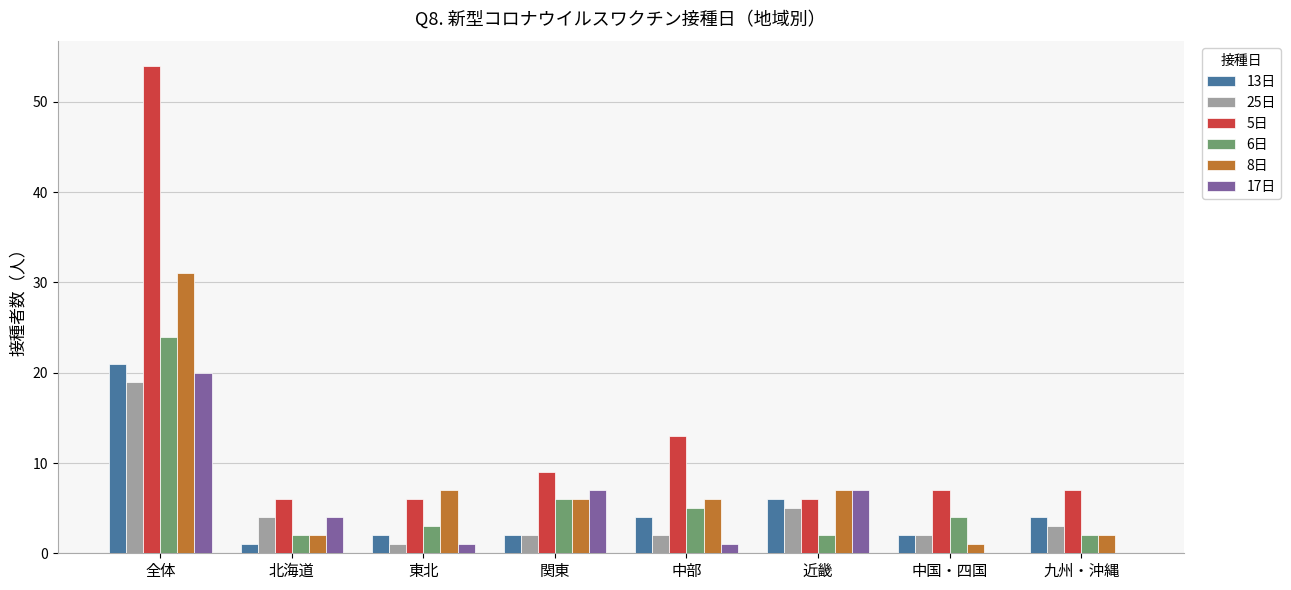

Which category has the highest value across all series?

全体